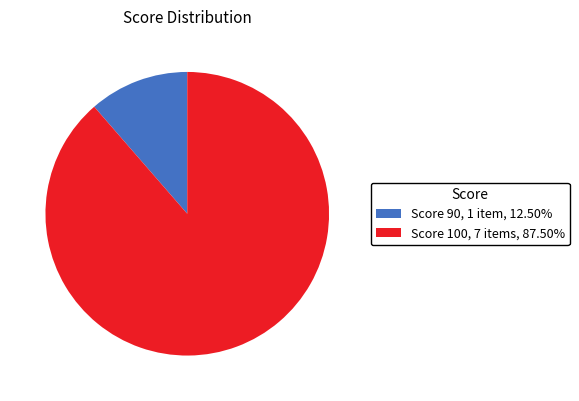

Which category has the biggest portion of the pie?

100